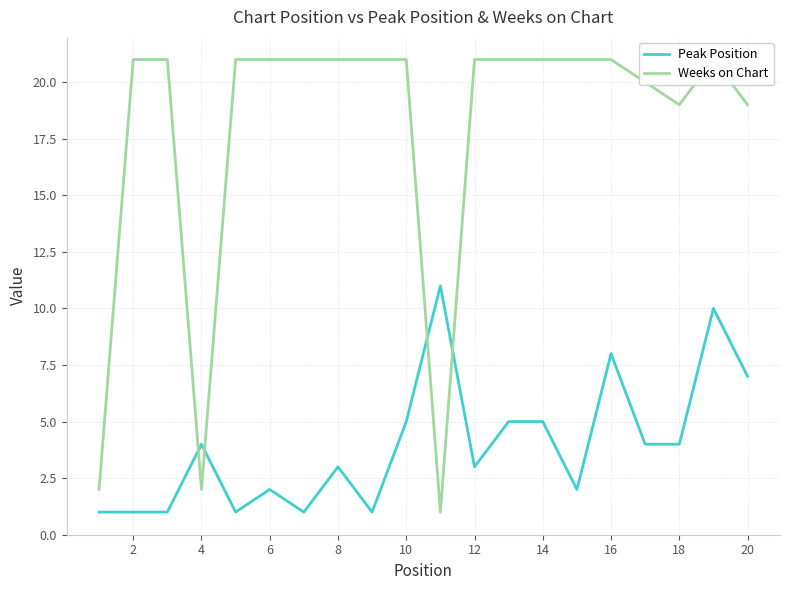

Is it true that Peak Position equals 4 at 18?

True